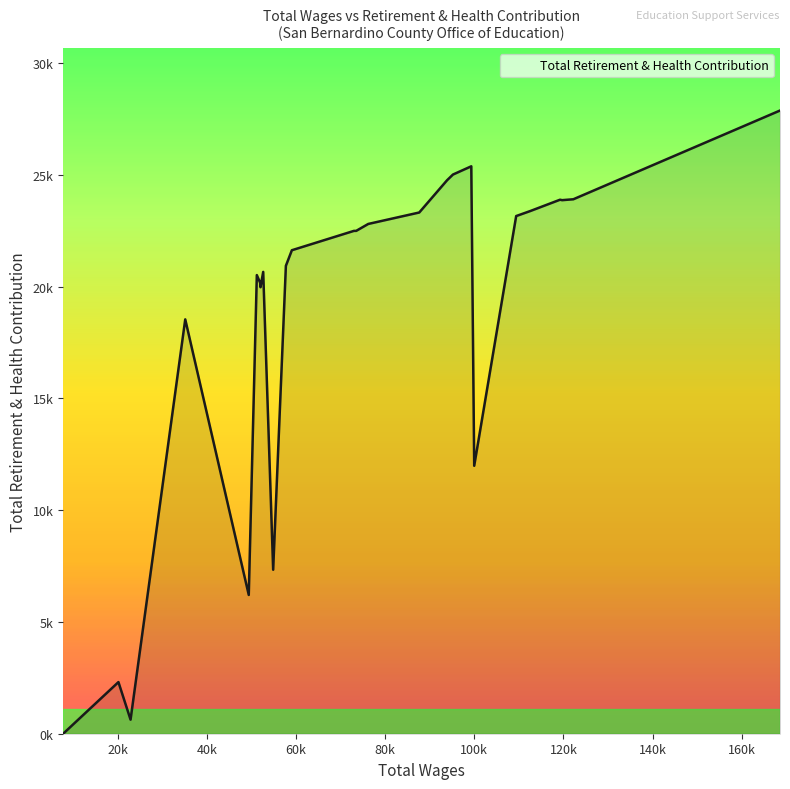

Is this an area chart (filled region under the line)?

Yes